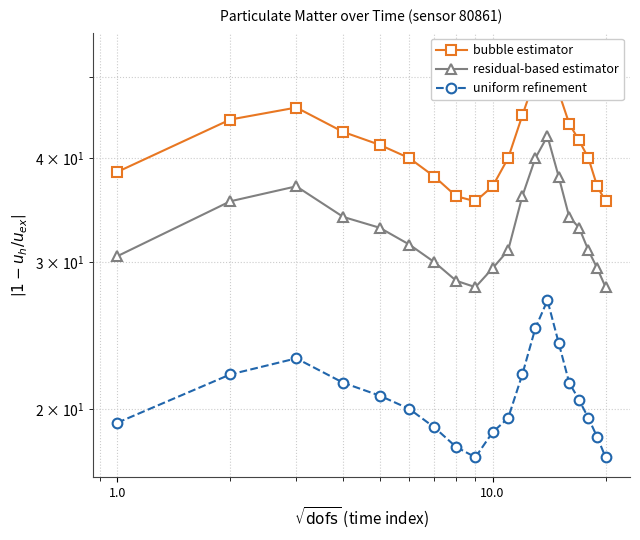

True or false: uniform refinement and residual-based estimator intersect in this chart.

False